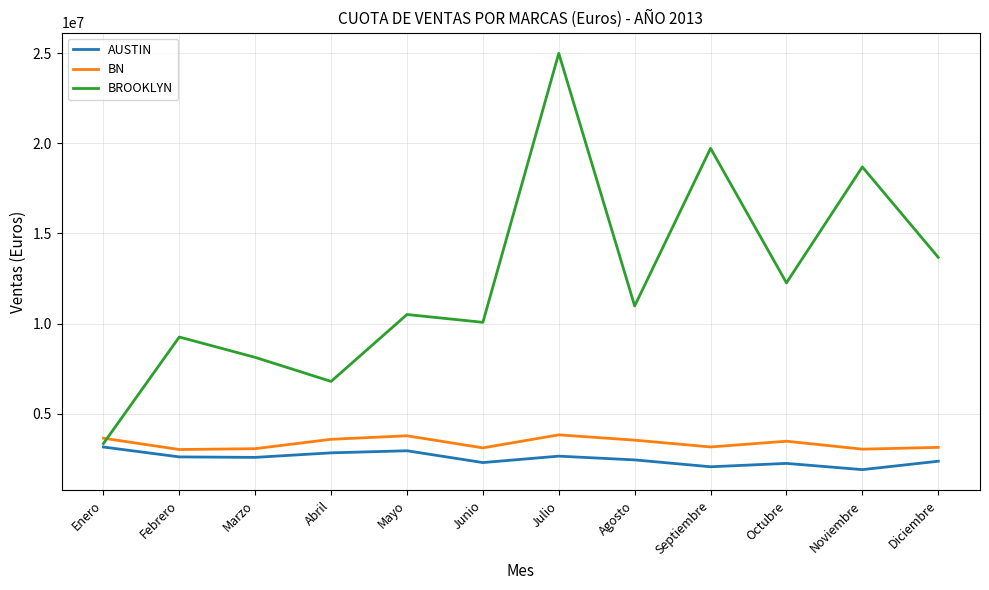

What is the difference between the maximum and minimum values in the BROOKLYN series?

21622739